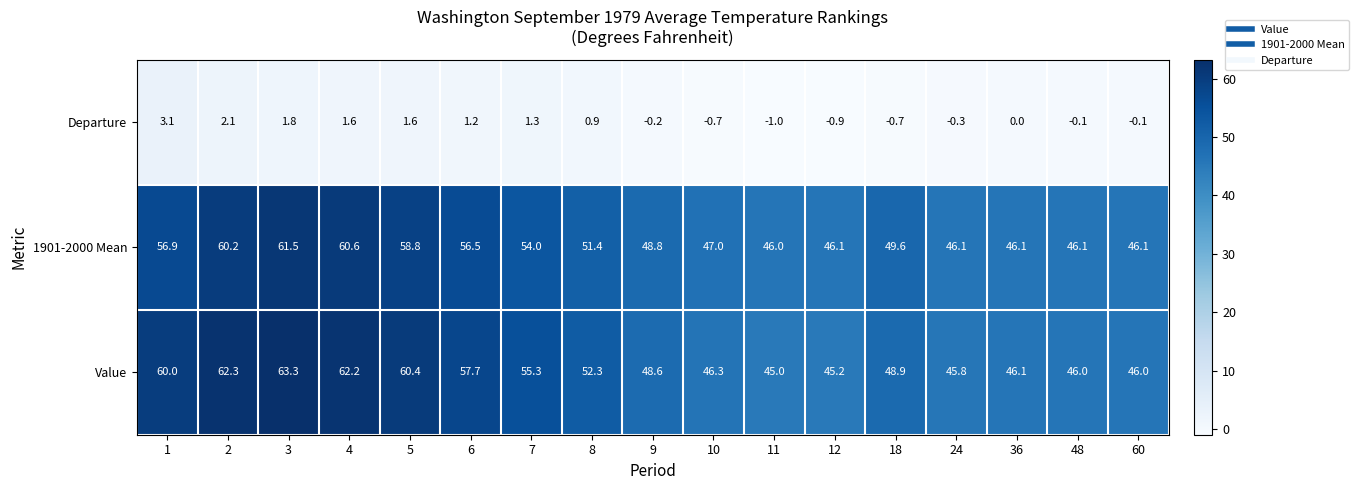

Rank the series at 4 from highest to lowest value.

Value, 1901-2000 Mean, Departure